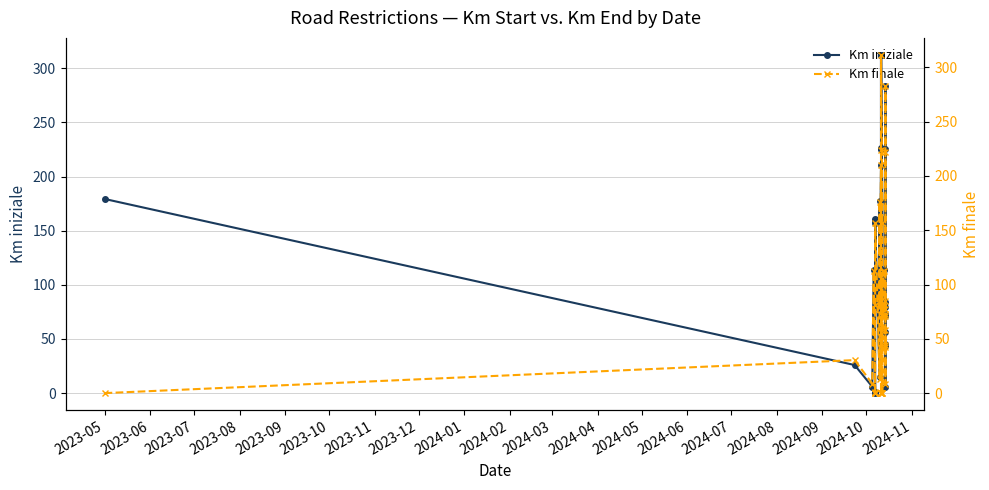

Rank the series at 2024-09 from highest to lowest value.

Km iniziale, Km finale